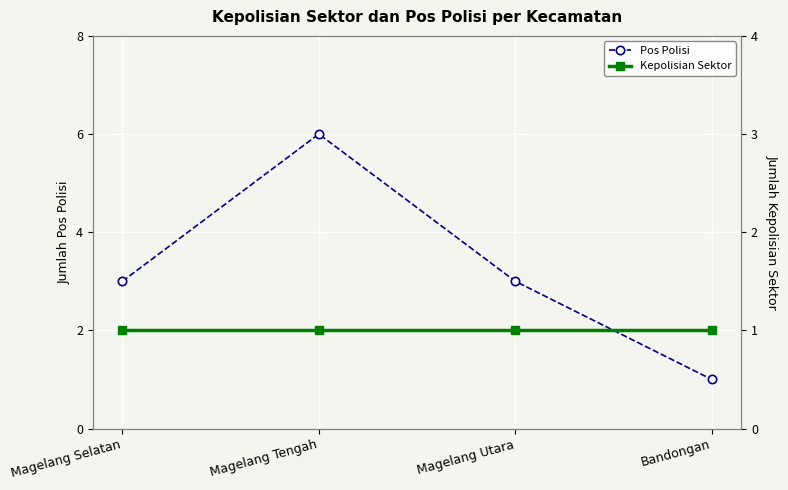

Read the Kepolisian Sektor value at Magelang Utara.

1